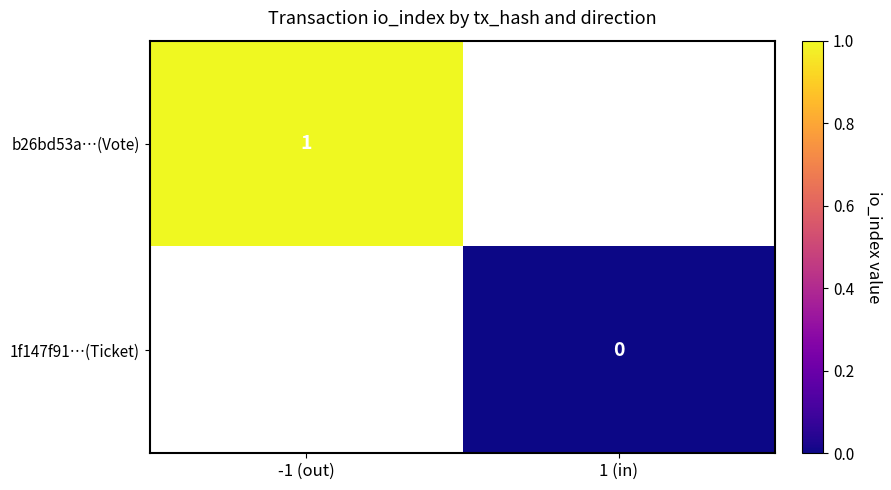

The b26bd53a…(Vote) series shows 2 at -1 (out). True or false?

False